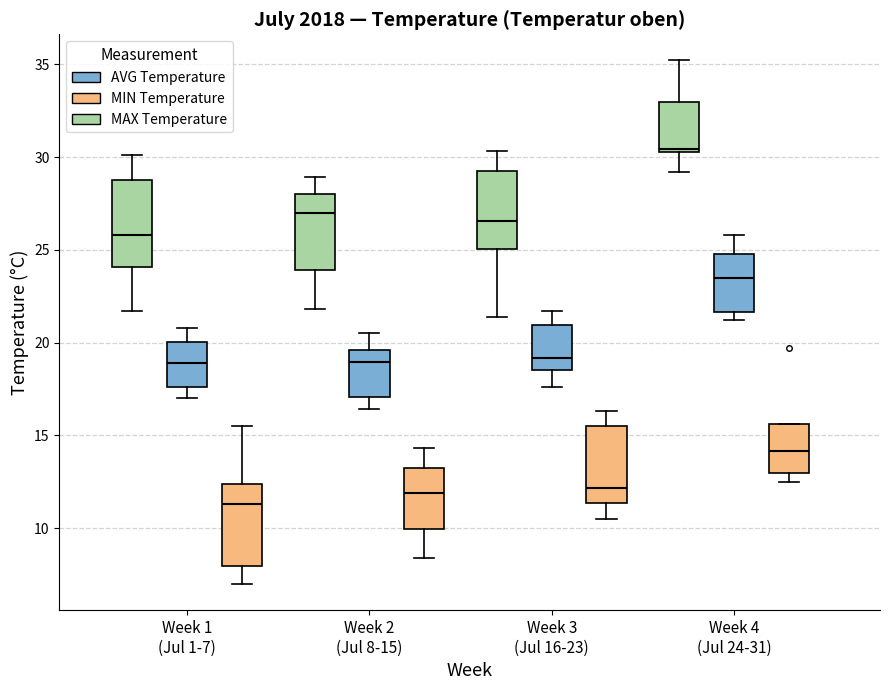

Which box has the lowest median line?

Week 1 (Jul 1-7) (MIN Temperature)